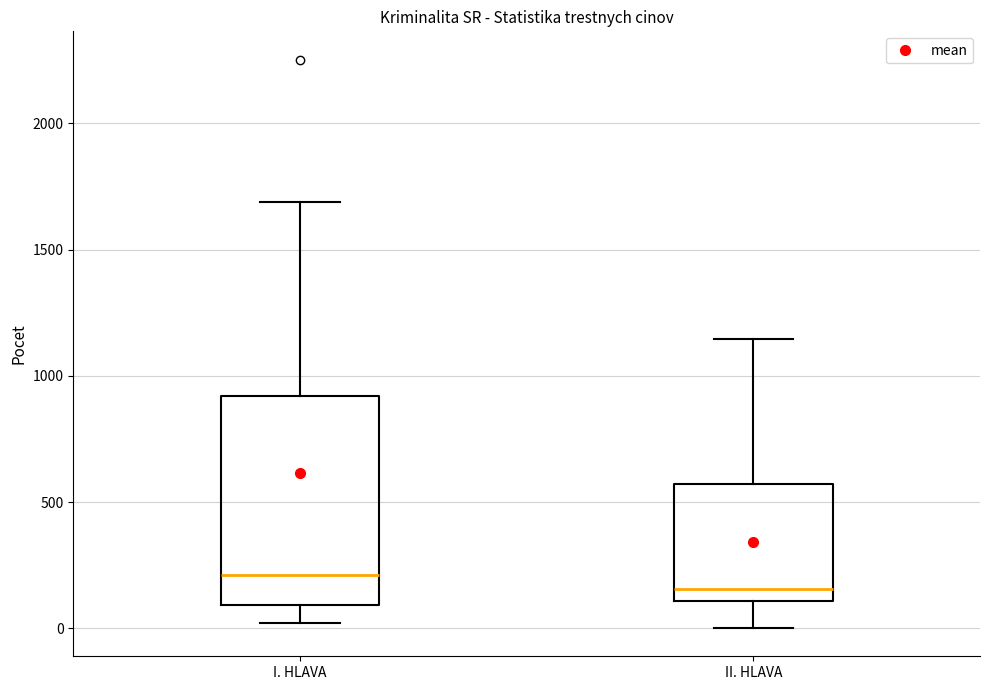

Where is the upper edge of the box for I. HLAVA on the y-axis? The values are not printed on the chart, so give them approximately, as read against the axis.

900